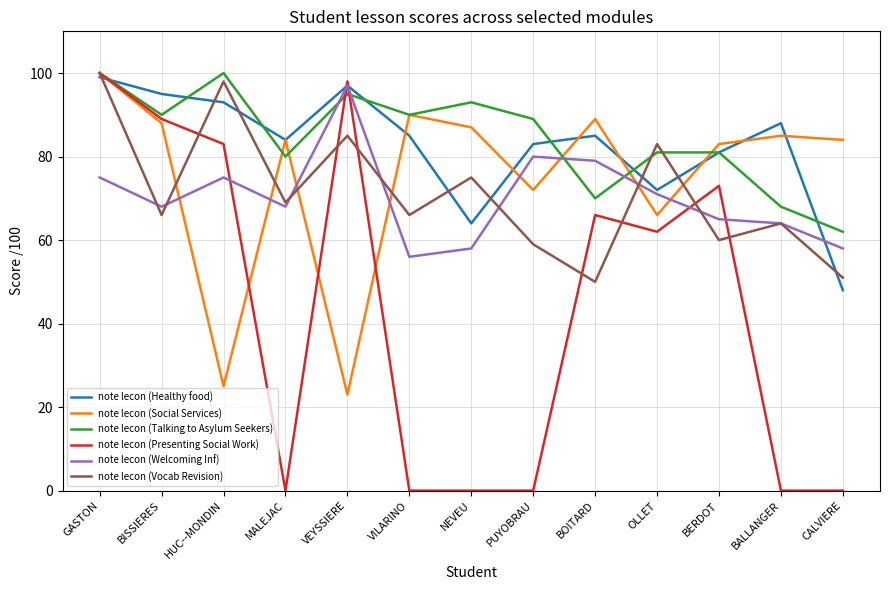

At which category is the sum across all series the highest?

GASTON